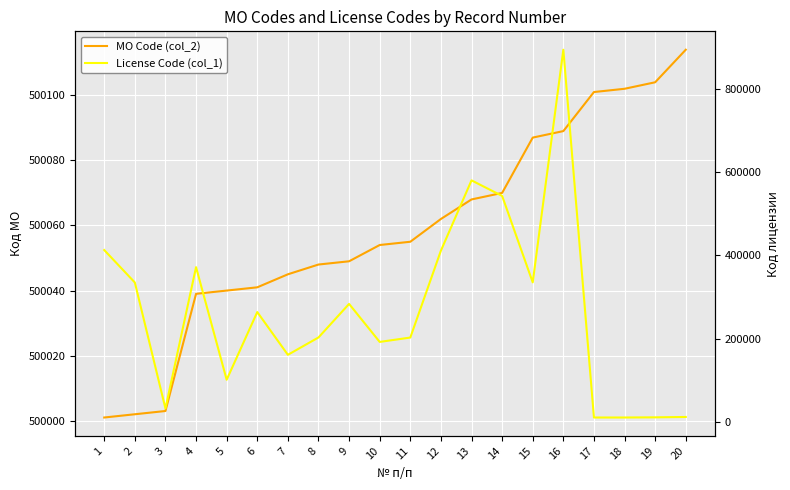

The value of МО Code (col_2) at 3 is 500003. True or false?

True